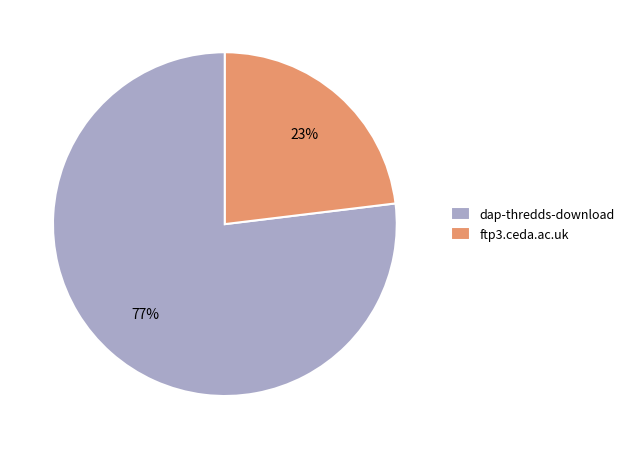

The dap-thredds-download slice represents 77% of the pie. True or false?

True